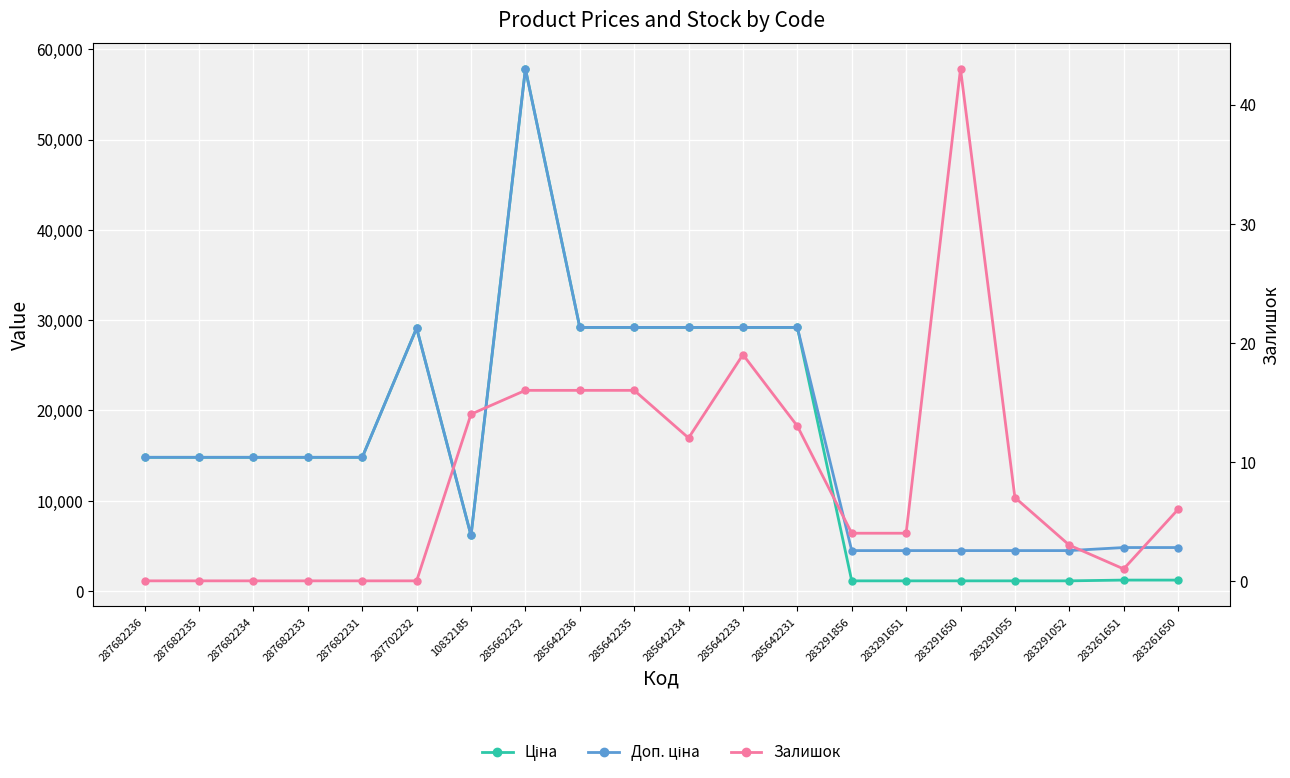

Where is the first local minimum for Ціна?

10832185